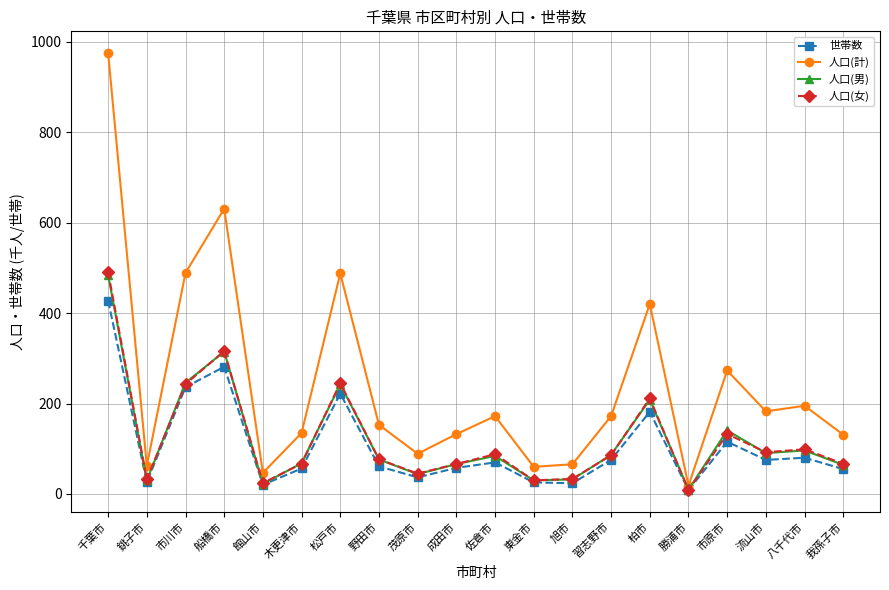

In 人口(女), how many points are lower than both neighbors (excluding endpoints)?

6